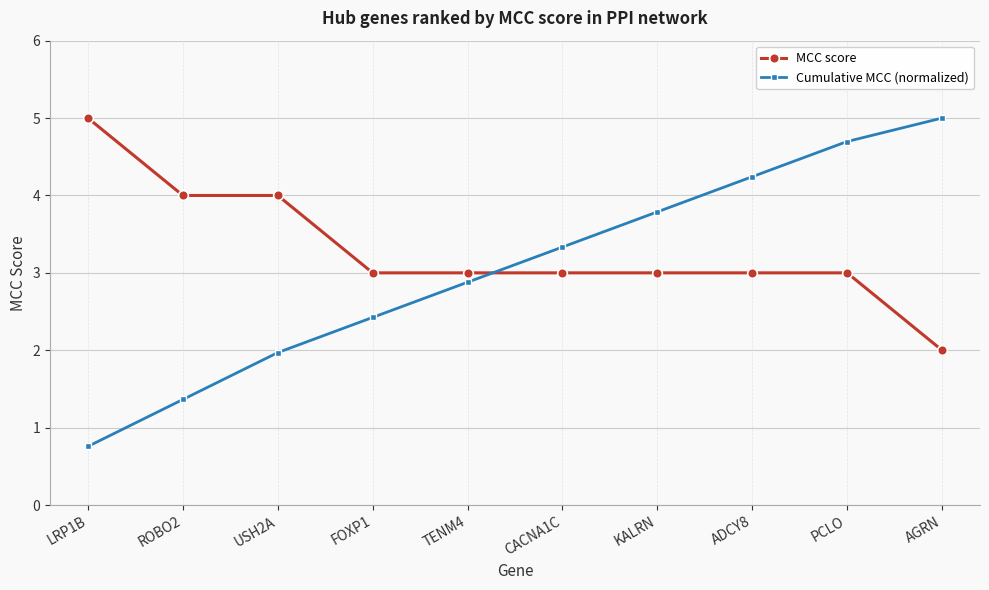

Which category has the lowest value across all series?

LRP1B